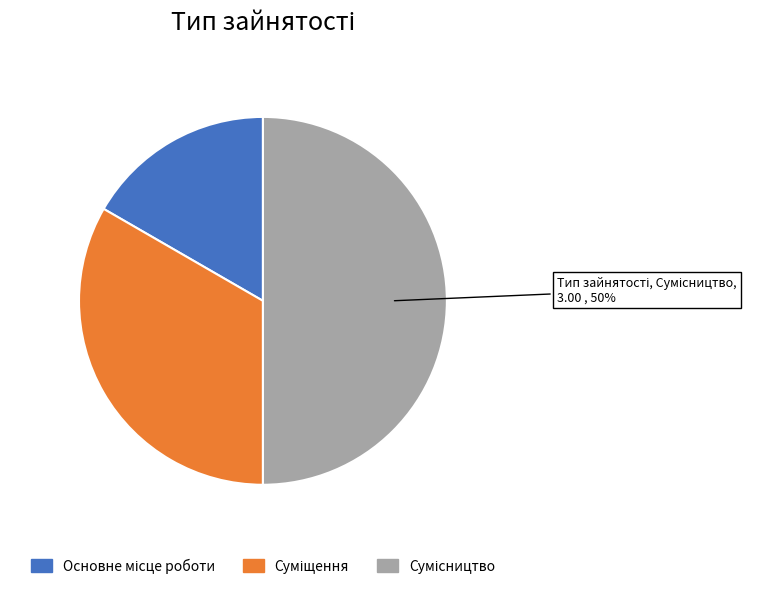

To the nearest percent, what is the average slice percentage?

33%